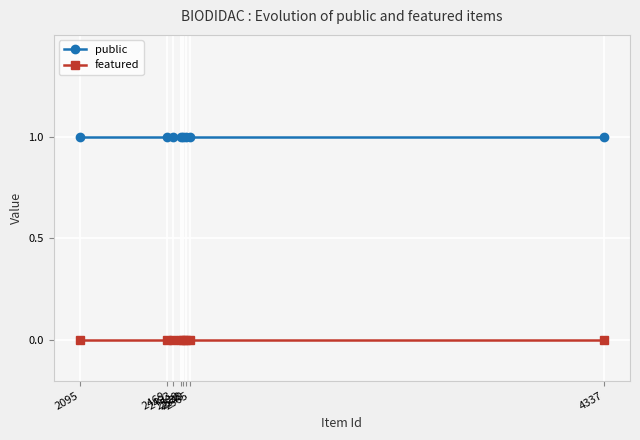

Which series has the largest total across all categories?

public